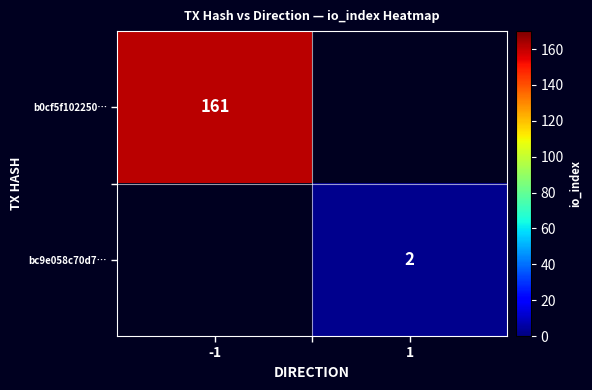

At how many categories does at least one series exceed 14?

1